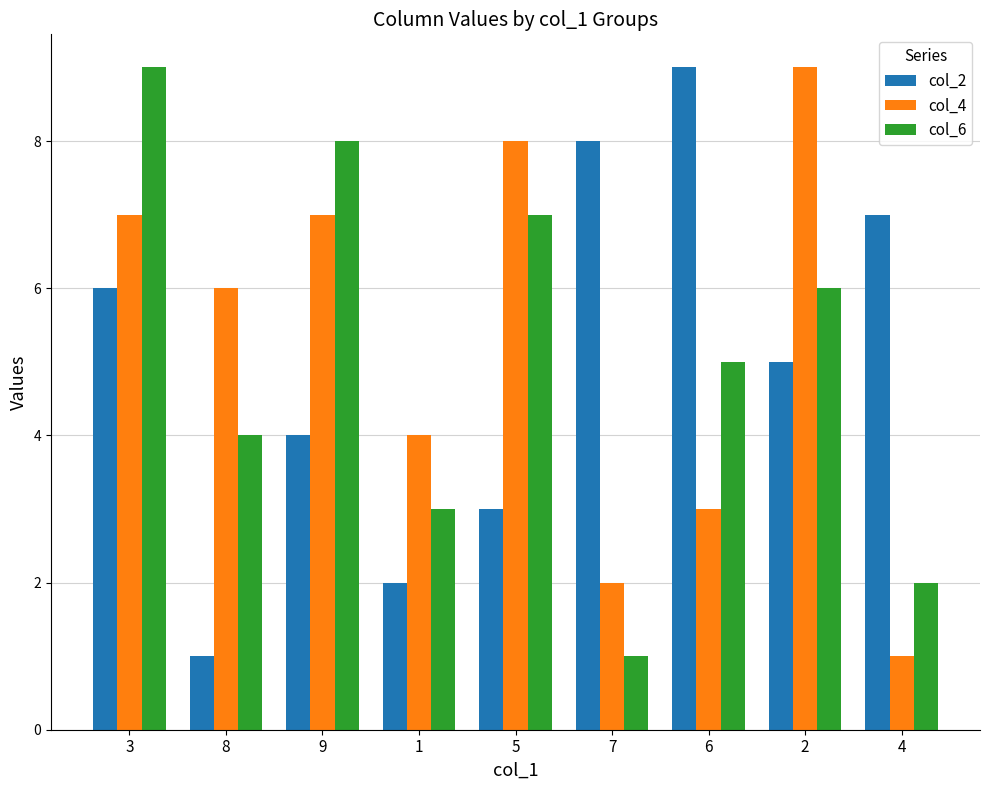

Reading right to left, transcribe all the data shown in this chart.

col_2: 4=7	2=5	6=9	7=8	5=3	1=2	9=4	8=1	3=6
col_4: 4=1	2=9	6=3	7=2	5=8	1=4	9=7	8=6	3=7
col_6: 4=2	2=6	6=5	7=1	5=7	1=3	9=8	8=4	3=9